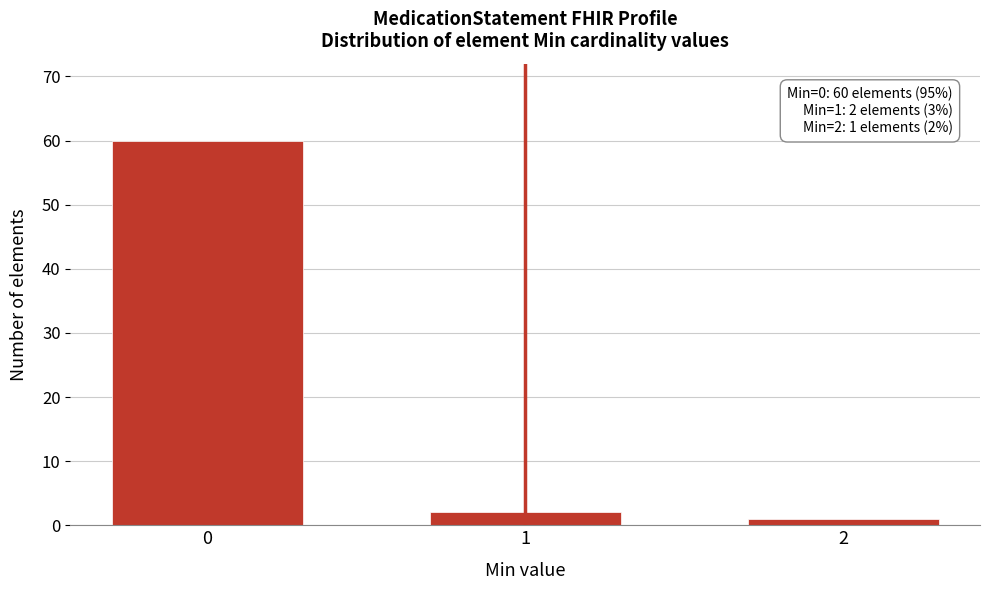

Reading left to right, list all the values displayed in this chart.

0=60	1=2	2=1